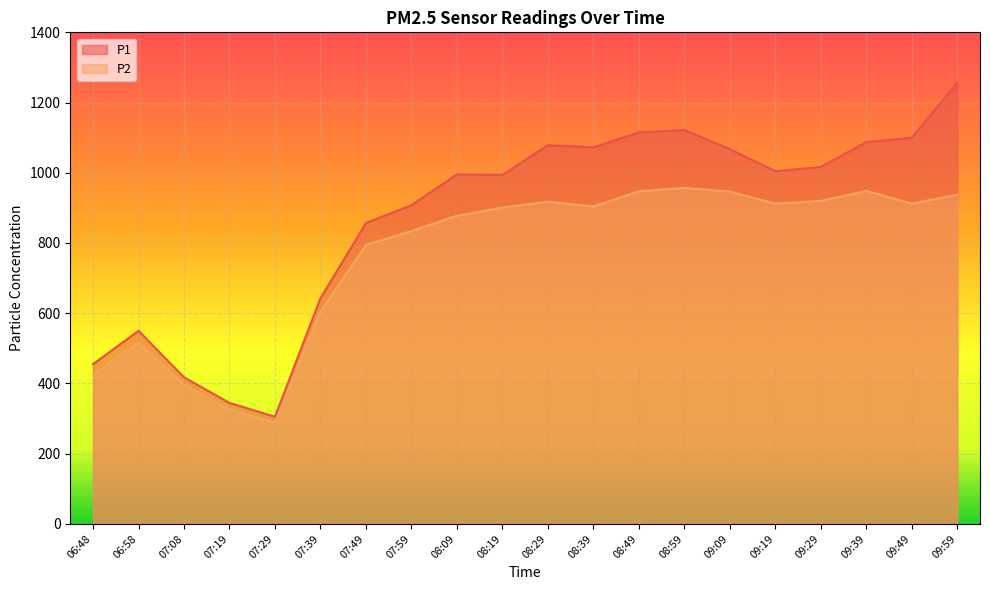

True or false: P2 and P1 intersect in this chart.

False